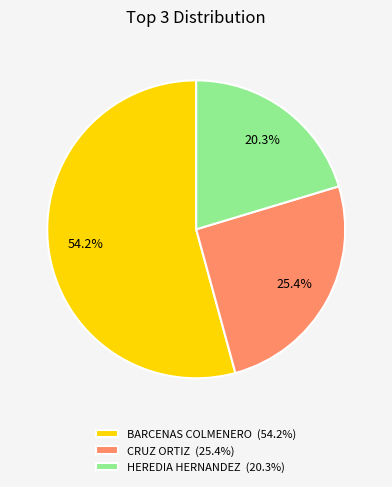

Count the number of slices in the pie.

3